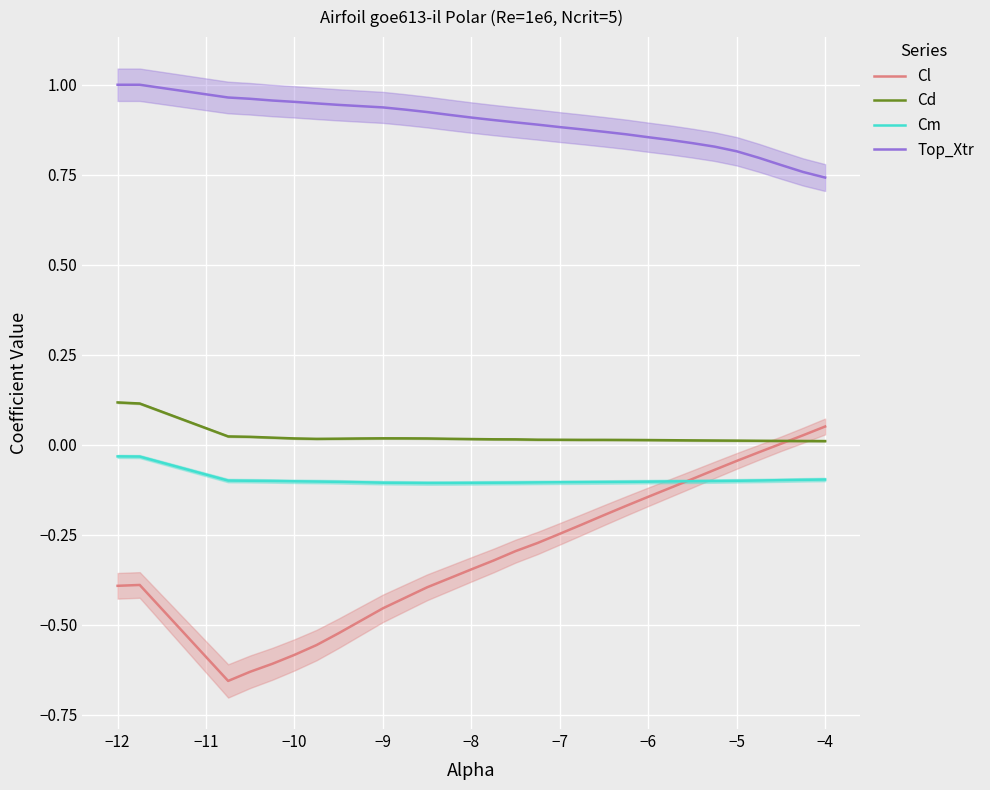

True or false: Cd has a value of 0.0 at −5.

True